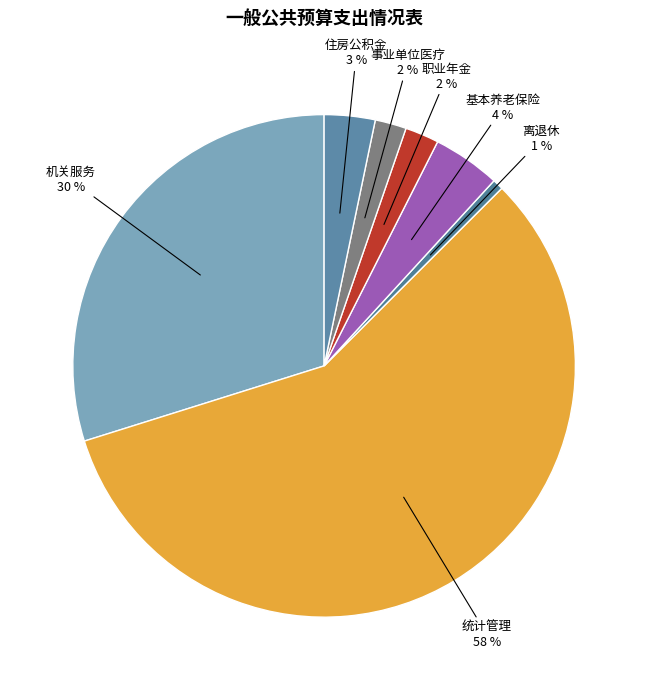

Between 基本养老保险 and 住房公积金, which is larger?

基本养老保险